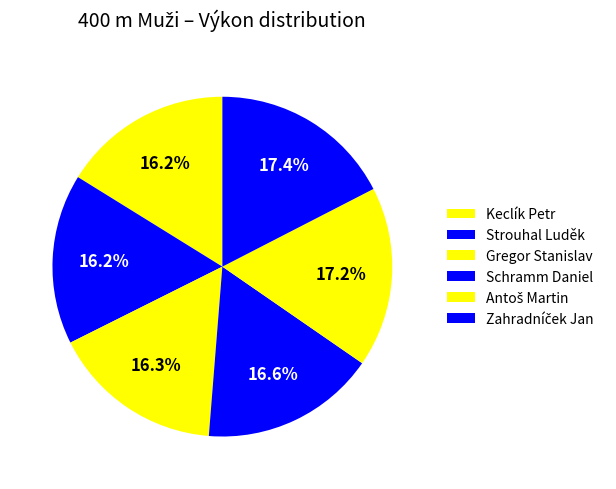

What is the largest slice in the pie chart?

Zahradníček Jan